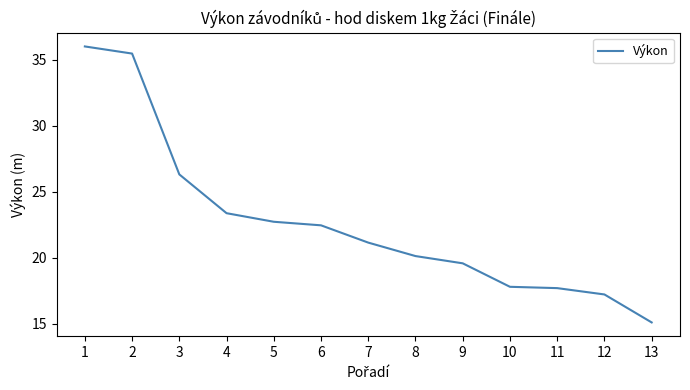

True or false: the data shows 22.7 at 5.

True